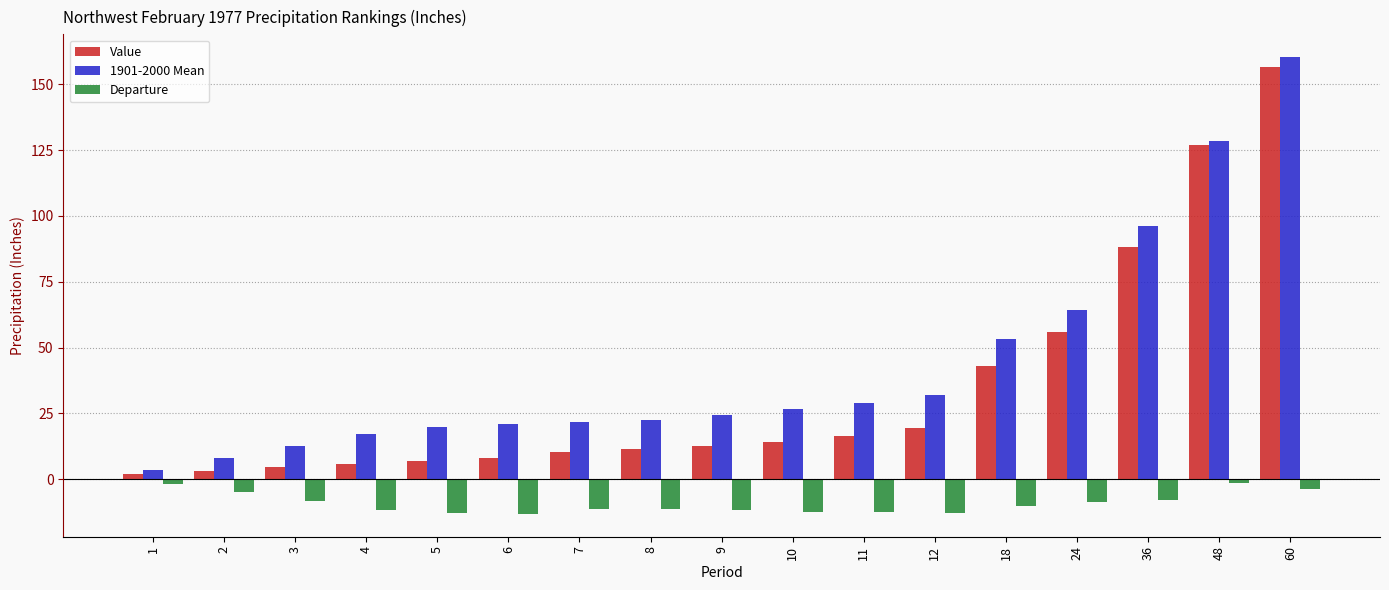

Count the number of data series in this chart.

3